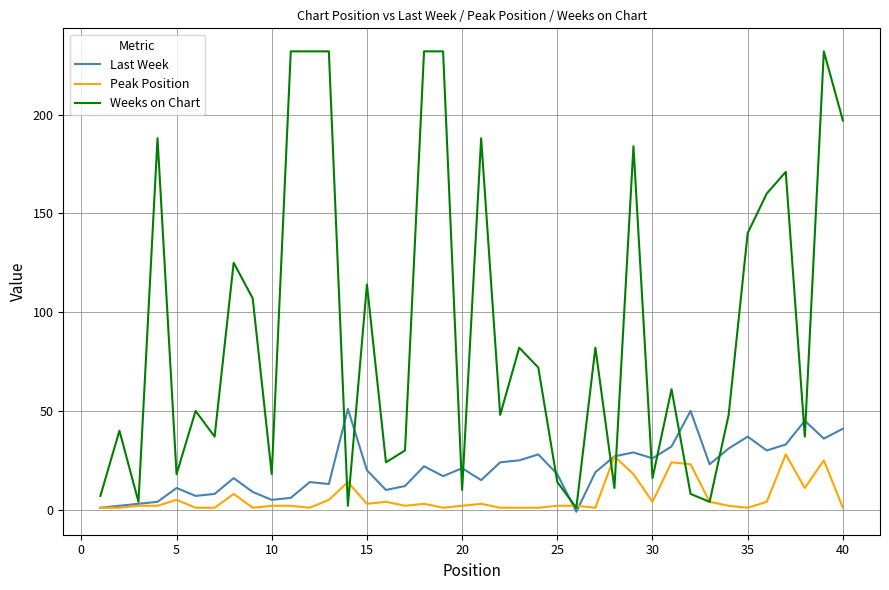

Rank the series by their average value, from lowest to highest.

Peak Position, Last Week, Weeks on Chart